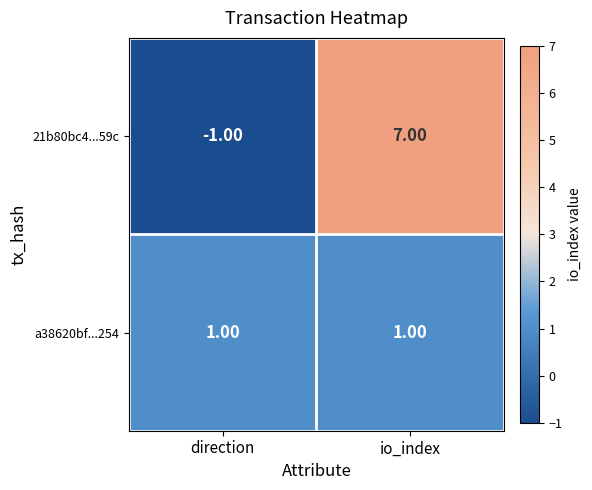

How many data points does each series have?

2